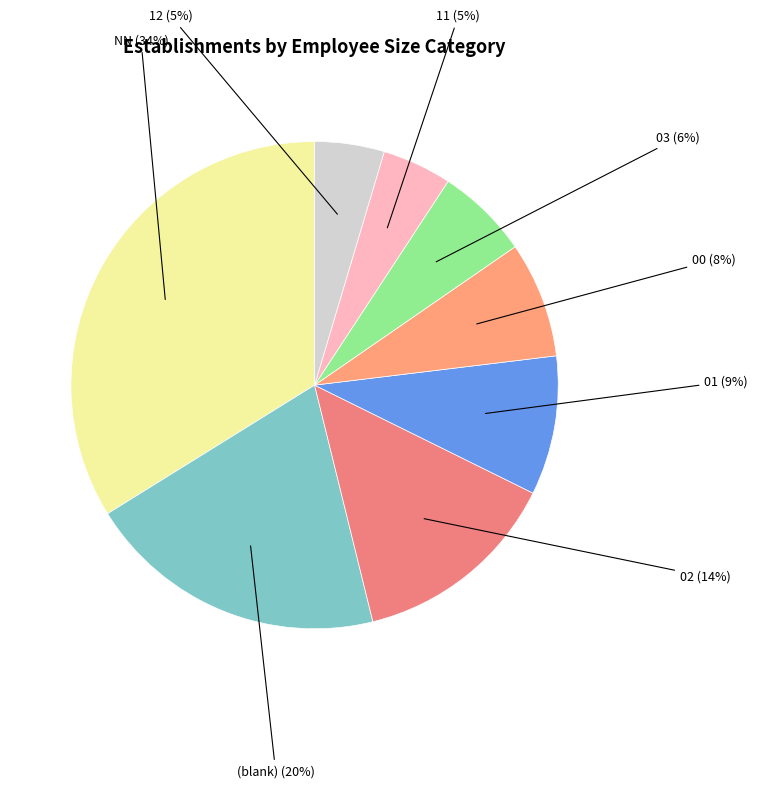

Which slice is the largest?

NN